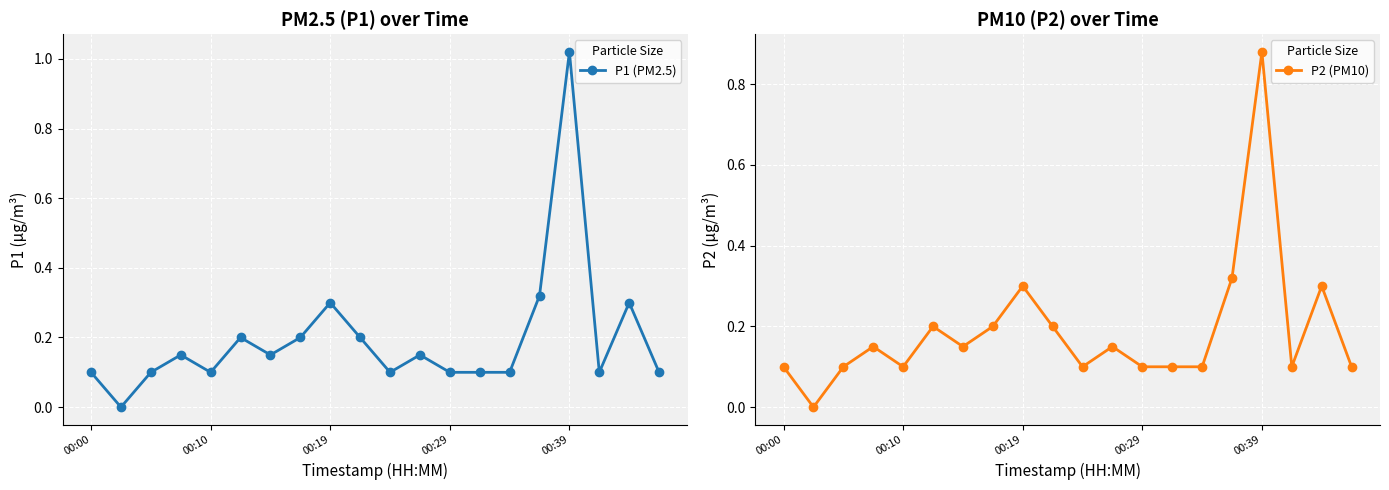

True or false: P1 (PM2.5) has a value of 0.2 at 00:10.

False